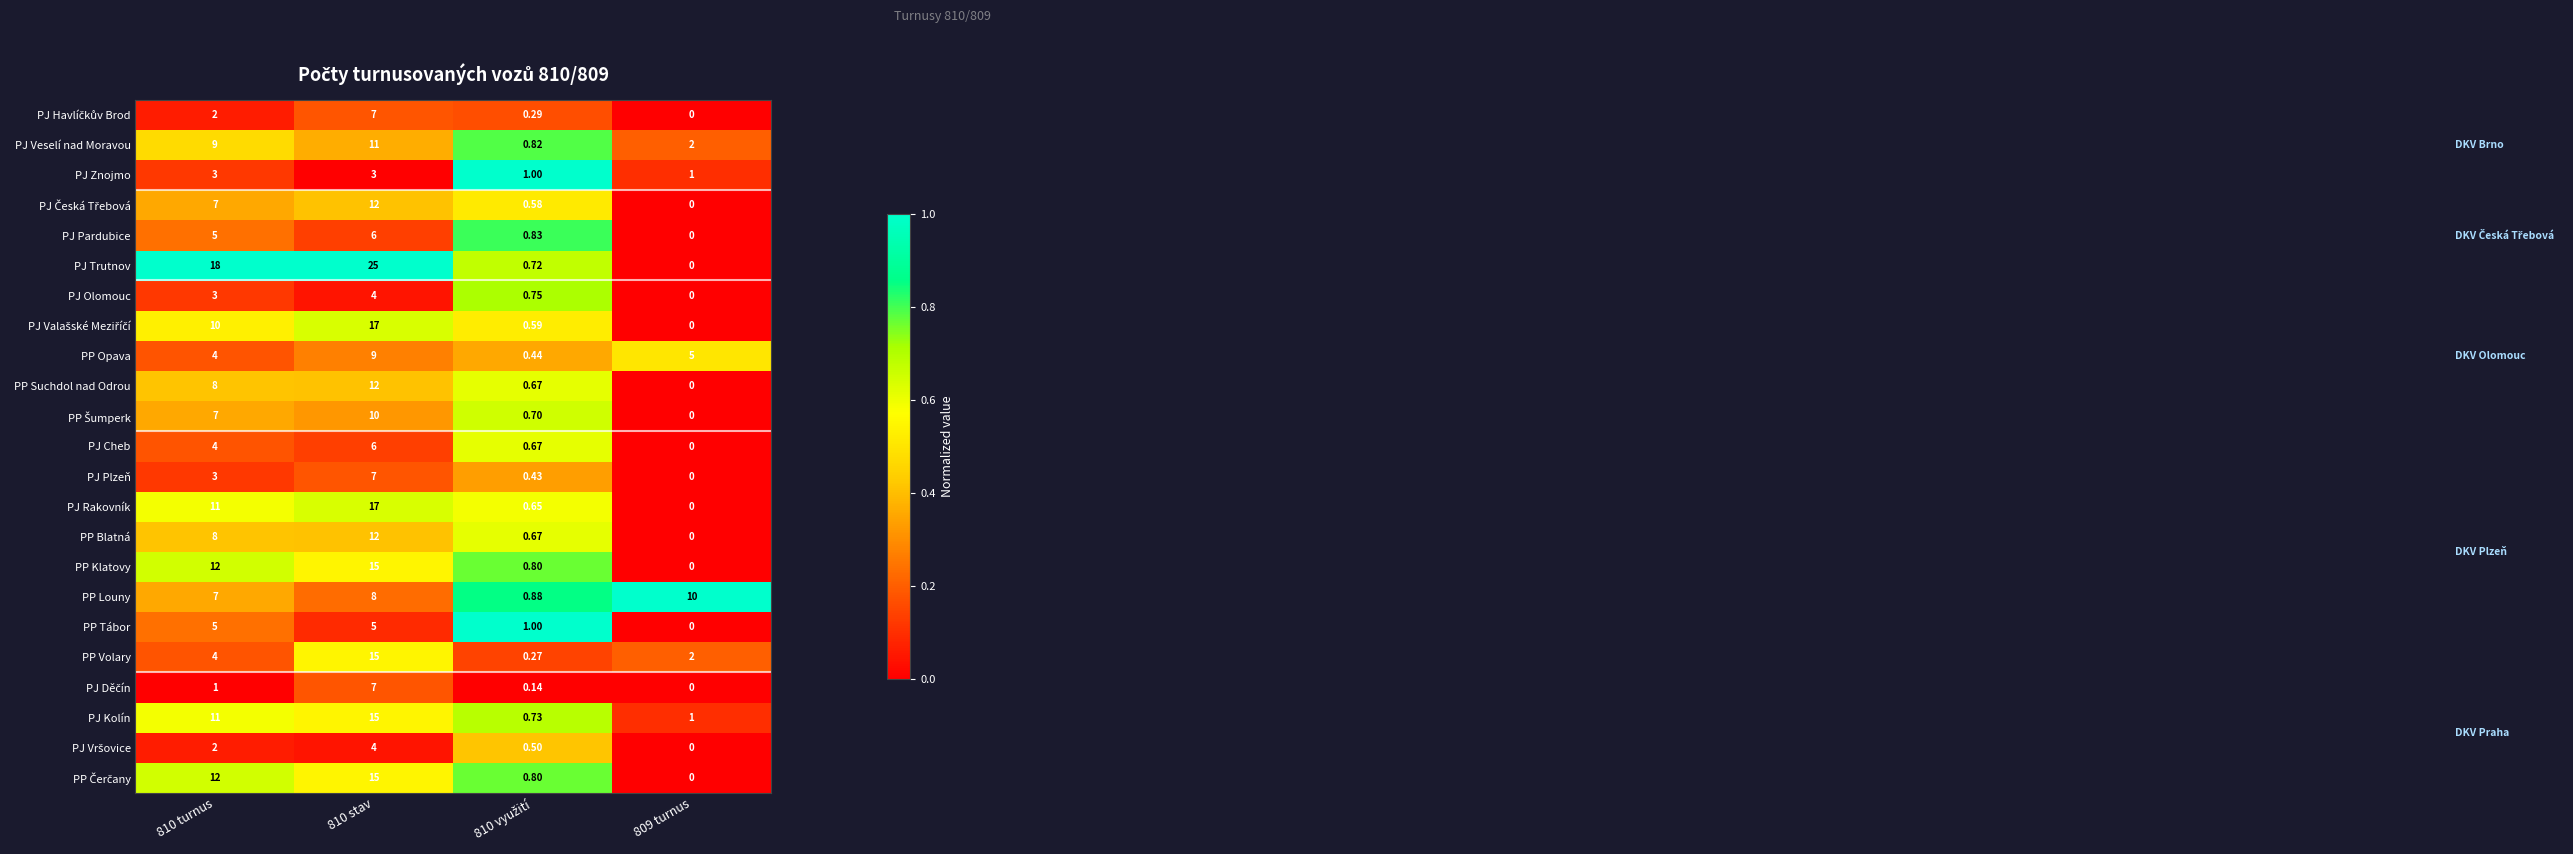

Which series has the widest spread of values?

PJ Trutnov